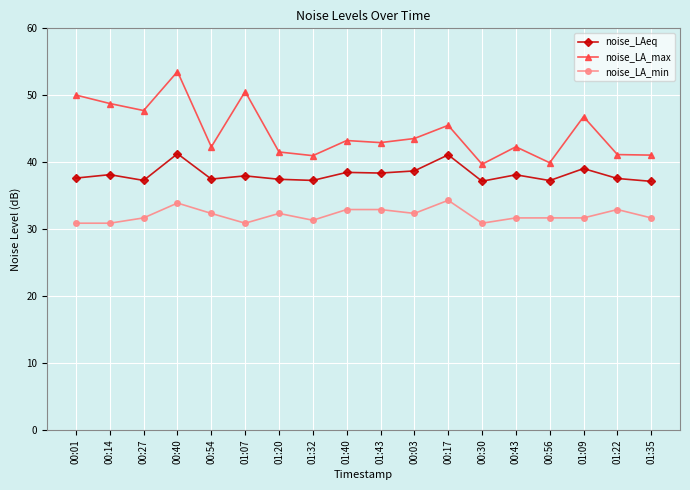

True or false: noise_LAeq has more than 1 interior local peaks.

True